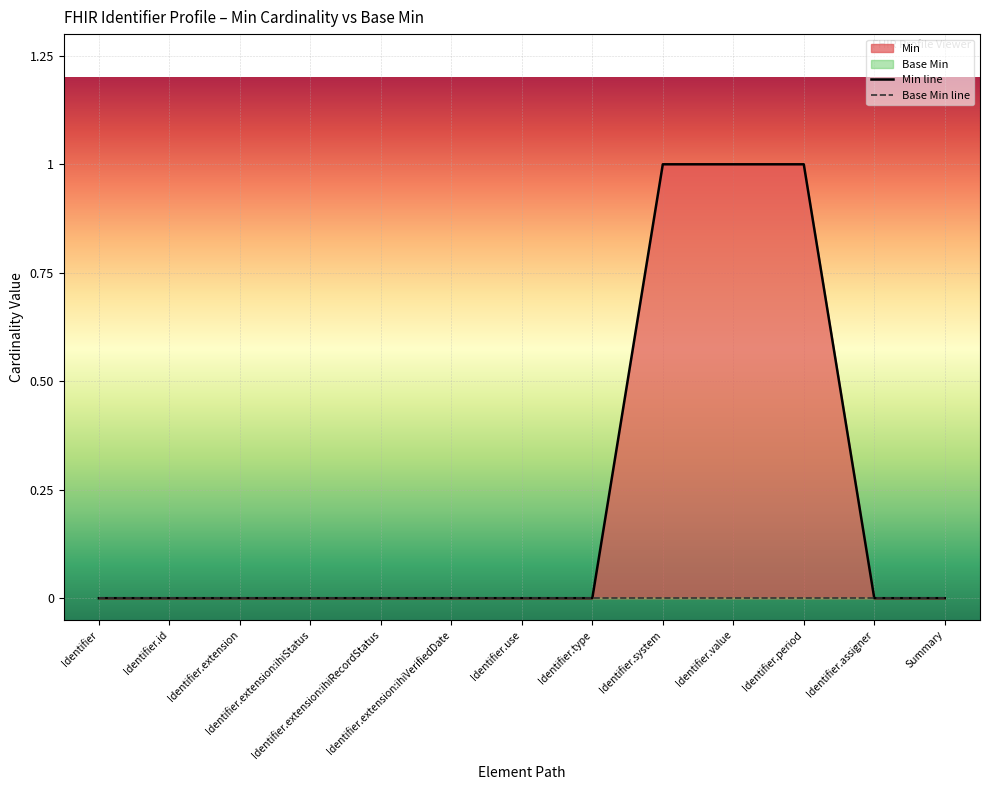

Reading left to right, what are all the values shown in this chart?

Identifier=0	Identifier.id=0	Identifier.extension=0	Identifier.extension:ihiStatus=0	Identifier.extension:ihiRecordStatus=0	Identifier.extension:ihiVerifiedDate=0	Identifier.use=0	Identifier.type=0	Identifier.system=1	Identifier.value=1	Identifier.period=1	Identifier.assigner=0	Summary=0